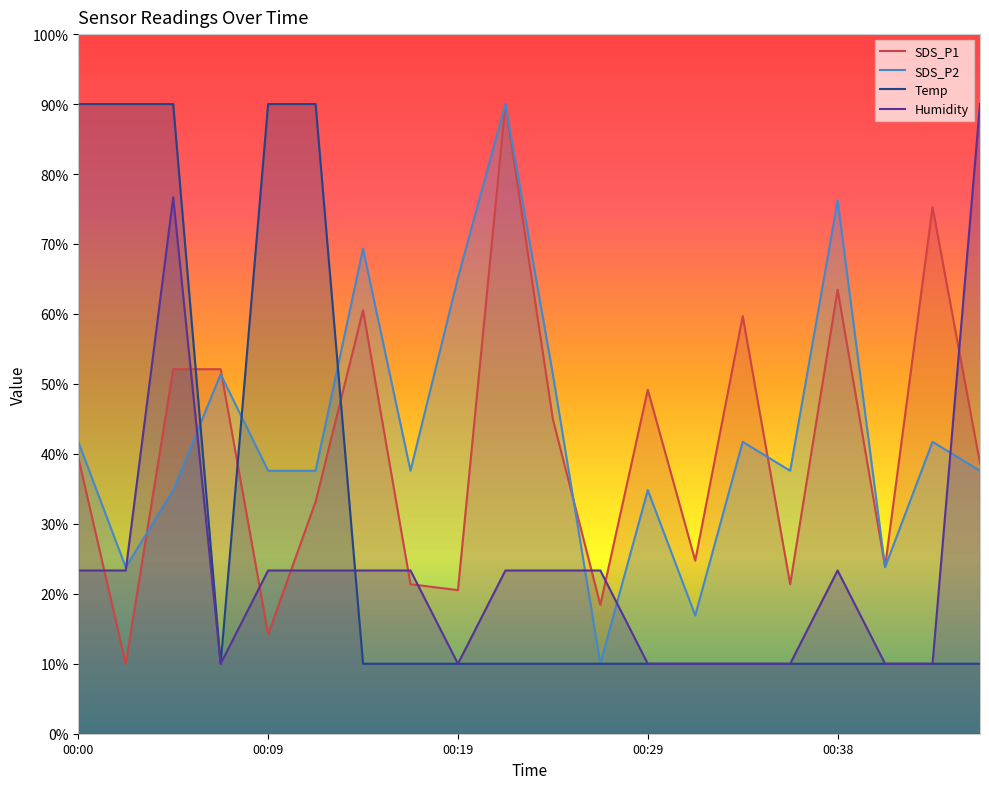

List the series in order of their peak value, highest first.

SDS_P1, SDS_P2, Temp, Humidity